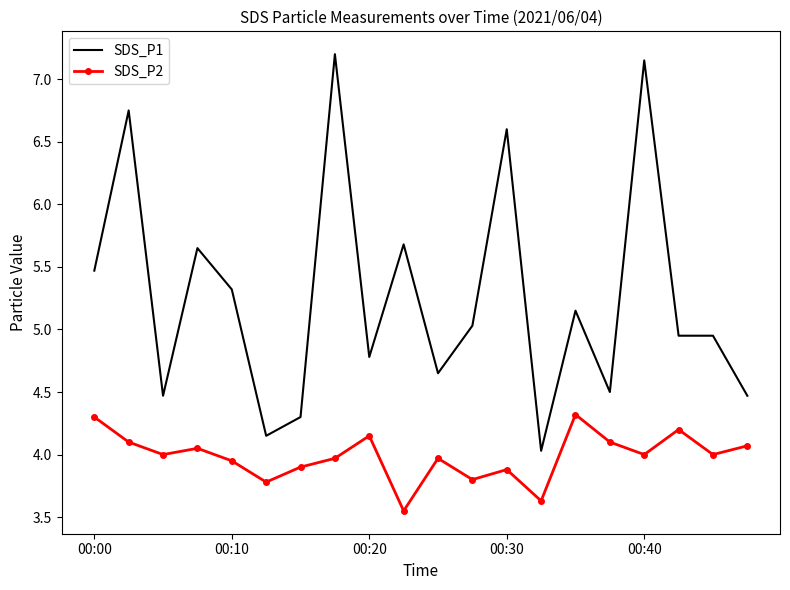

What is the difference between the maximum and minimum values in the SDS_P2 series?

0.8